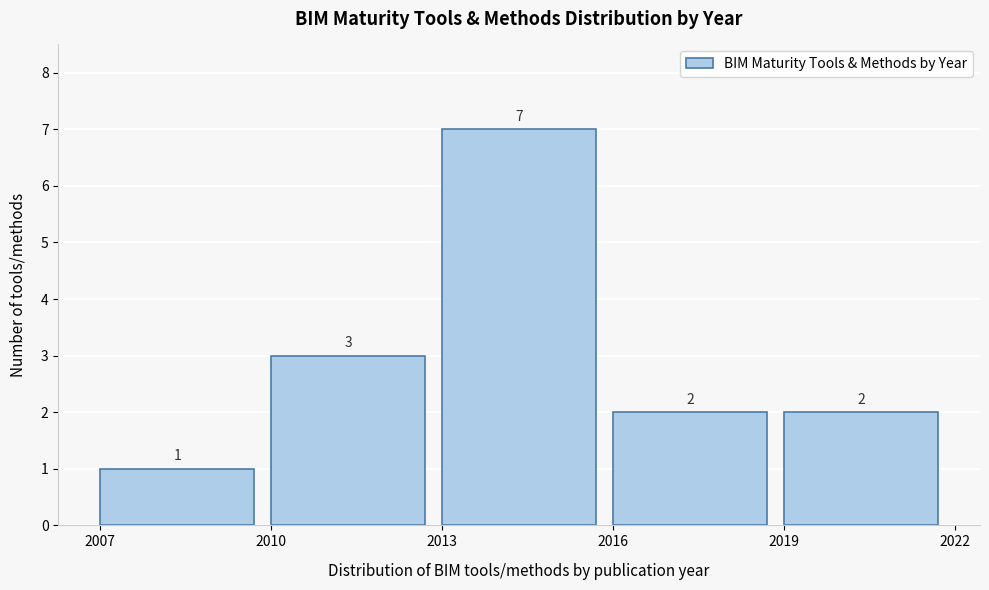

What is the height of the bar covering 2010 to 2013 on the x-axis?

3